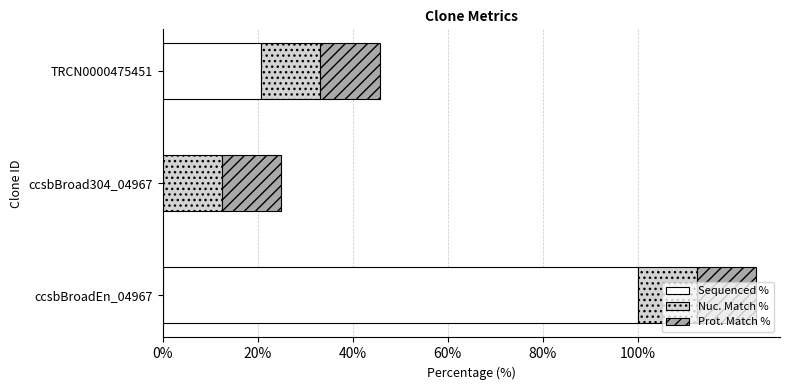

The value of Sequenced % at ccsbBroadEn_04967 is 100.0. True or false?

True